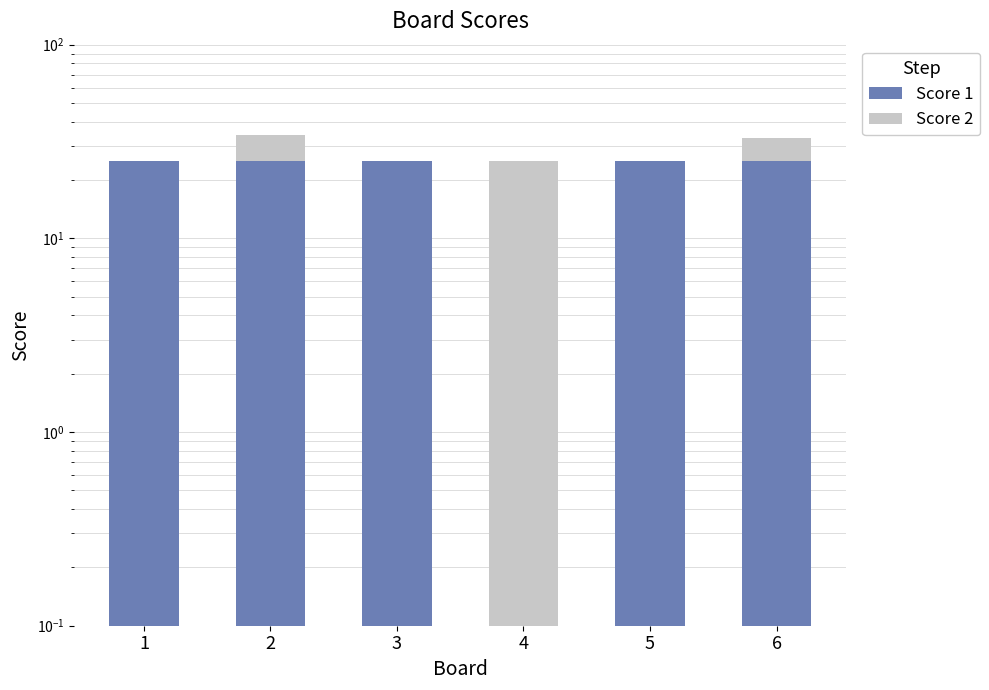

What is the difference between the maximum and minimum values in the Score 2 series?

25